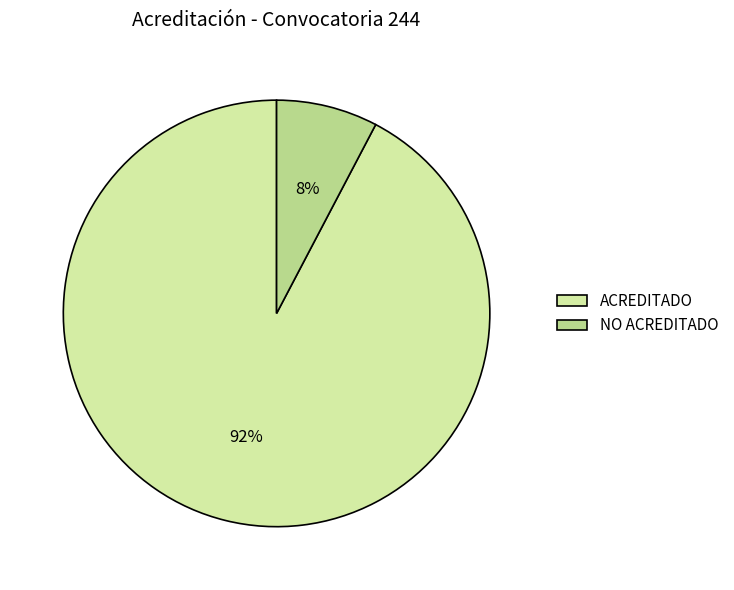

Is it true that ACREDITADO is 85% of the pie?

False